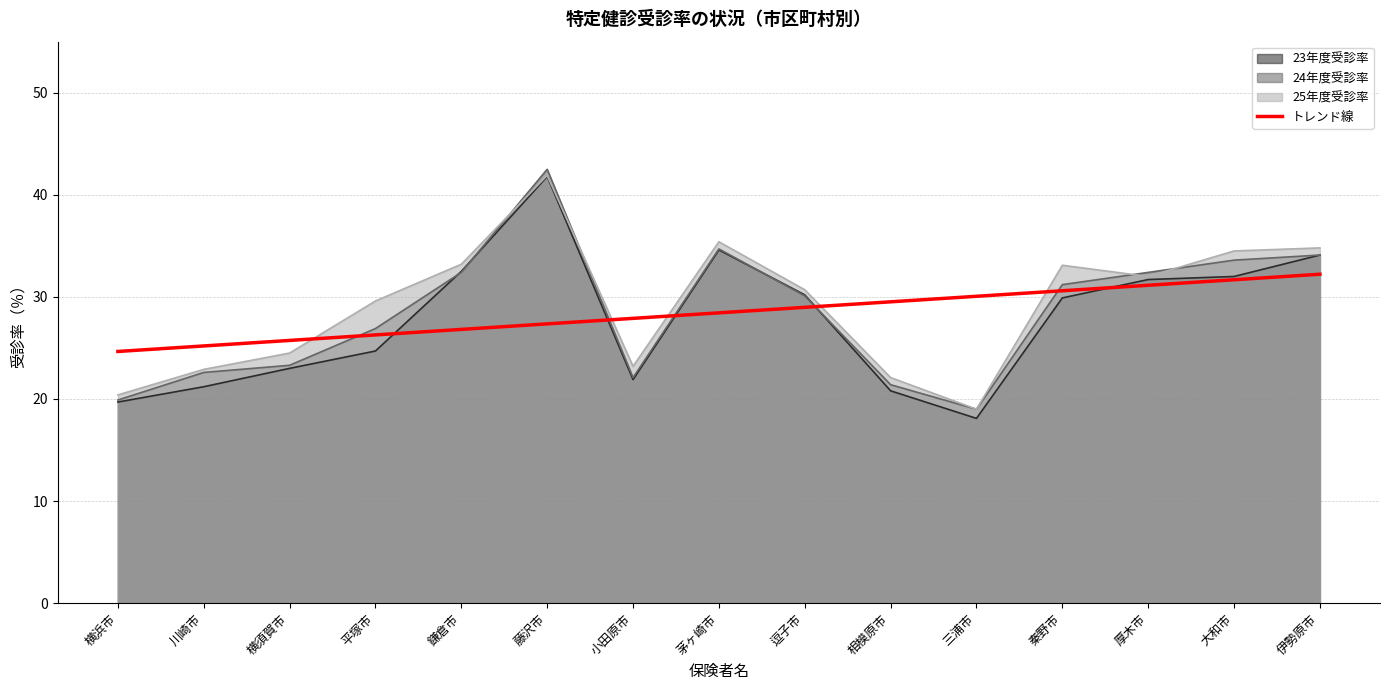

Which category has the lowest value across all series?

三浦市